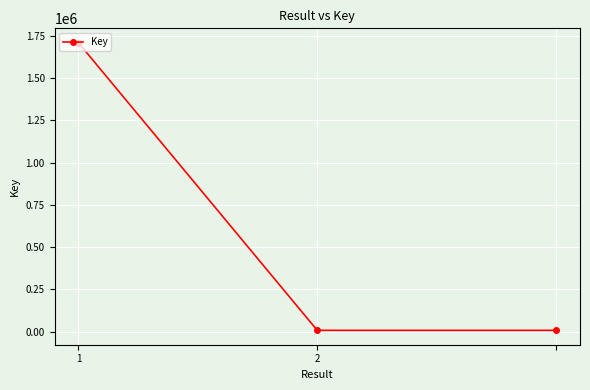

Count the values in the range 7431 to 1710243.

3